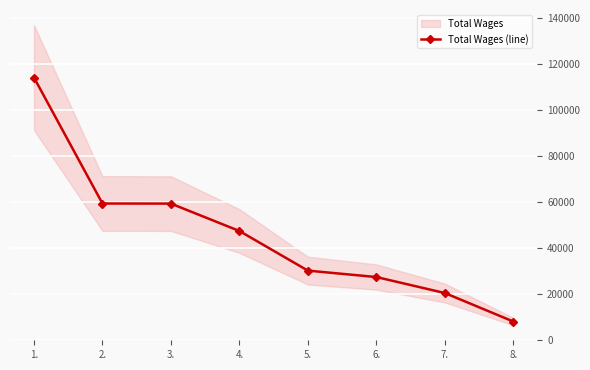

Is it true that the value at 4. is 47435?

True